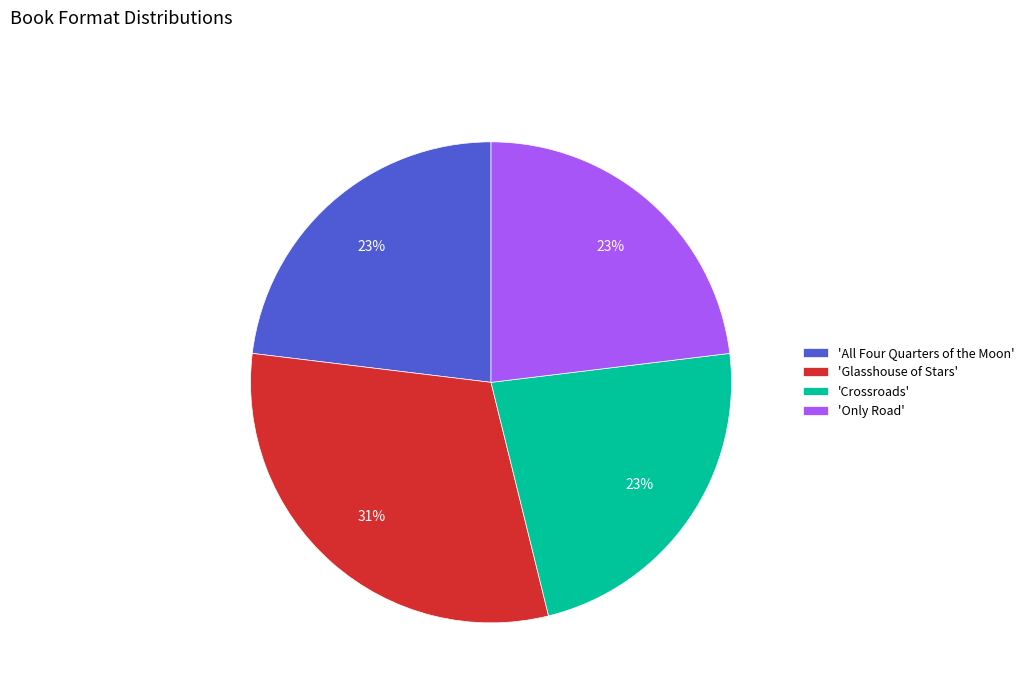

True or false: 'Crossroads' accounts for 36% of the total.

False